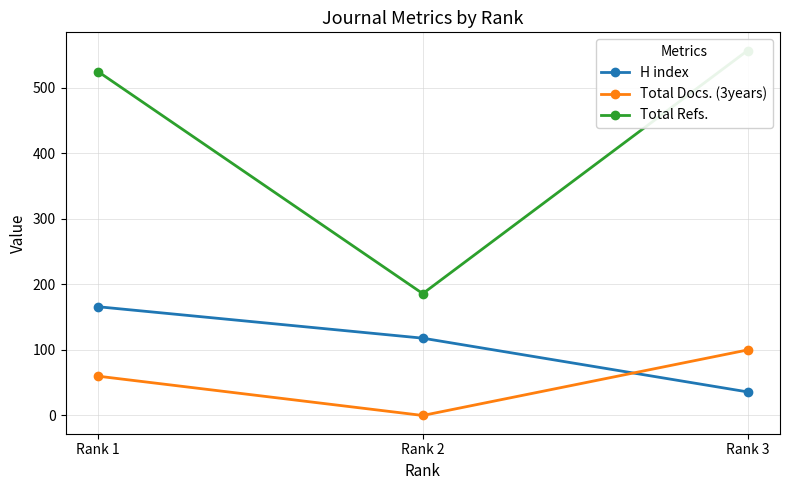

What value does the Total Refs. series have at Rank 1, to the nearest 50?

500